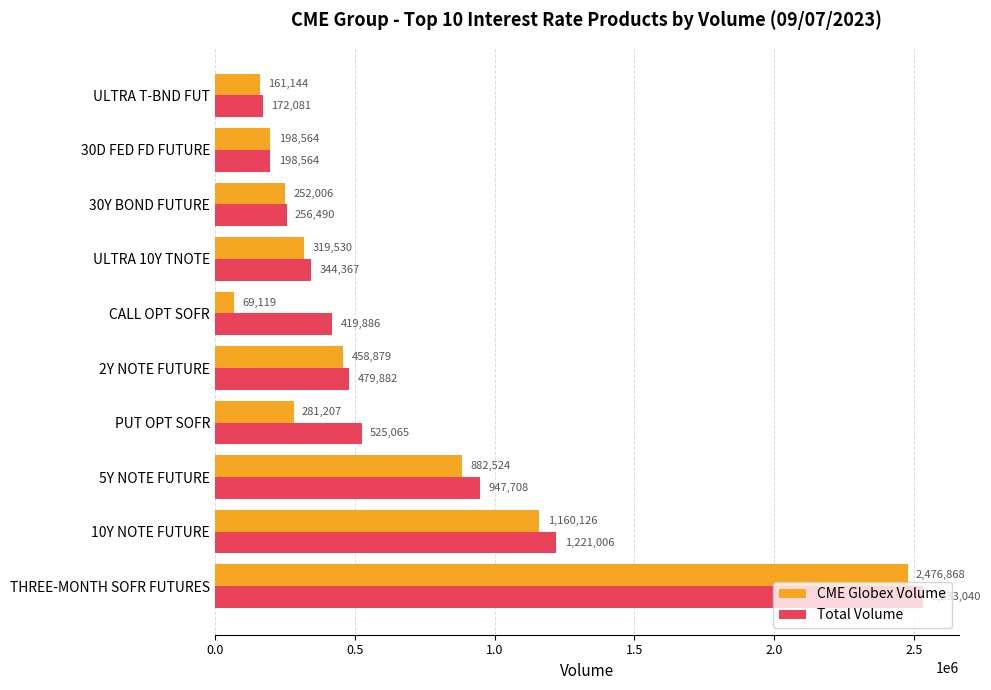

Where is CME Globex Volume nearest to the value 1272993?

10Y NOTE FUTURE